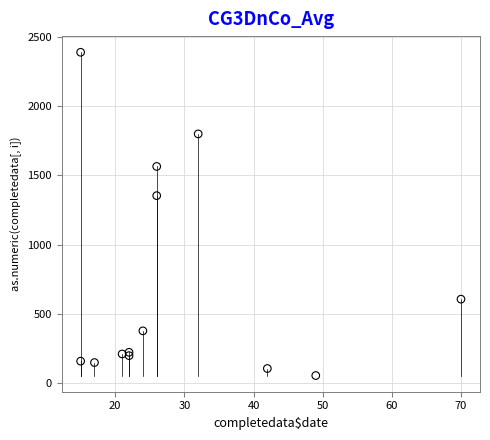

What Y value in the scatter plot is closest to 1221?

1353